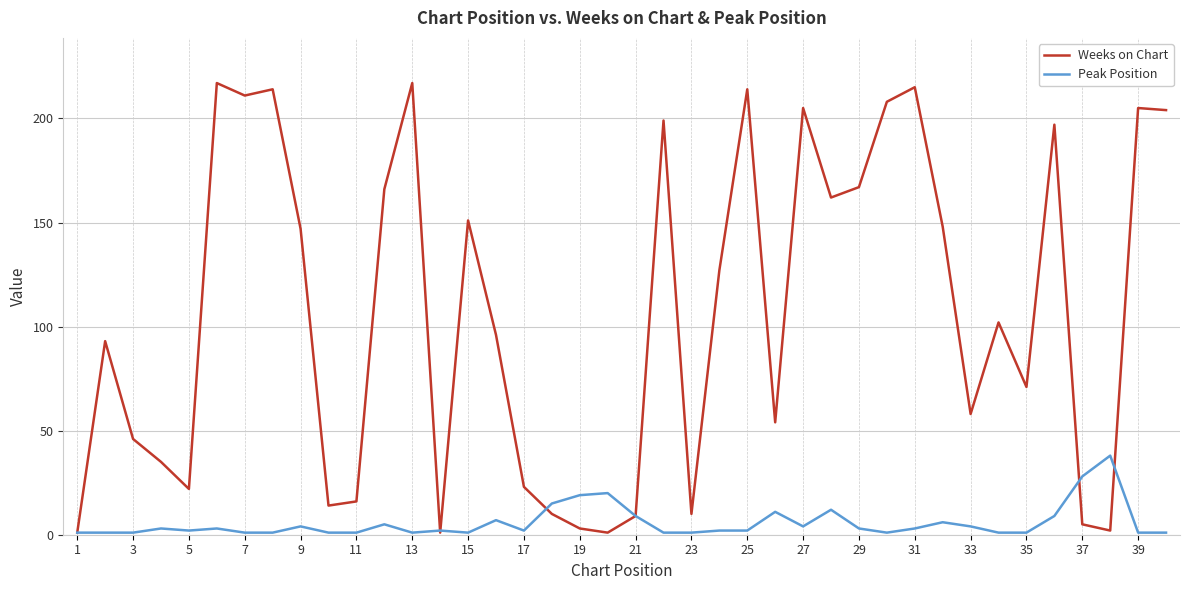

How many lines are shown in the chart?

2